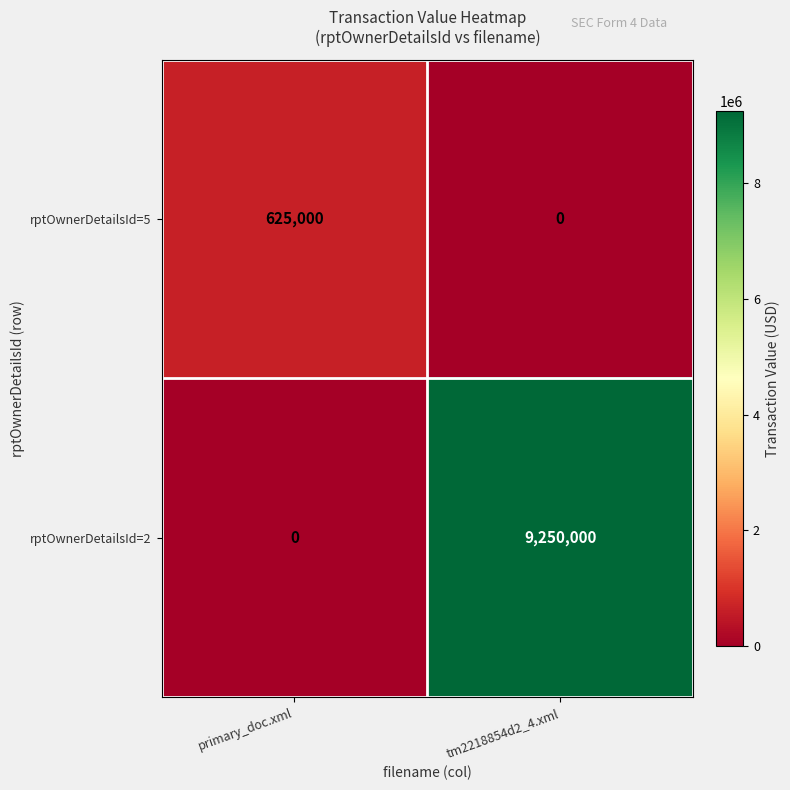

How many distinct data groups are displayed?

2